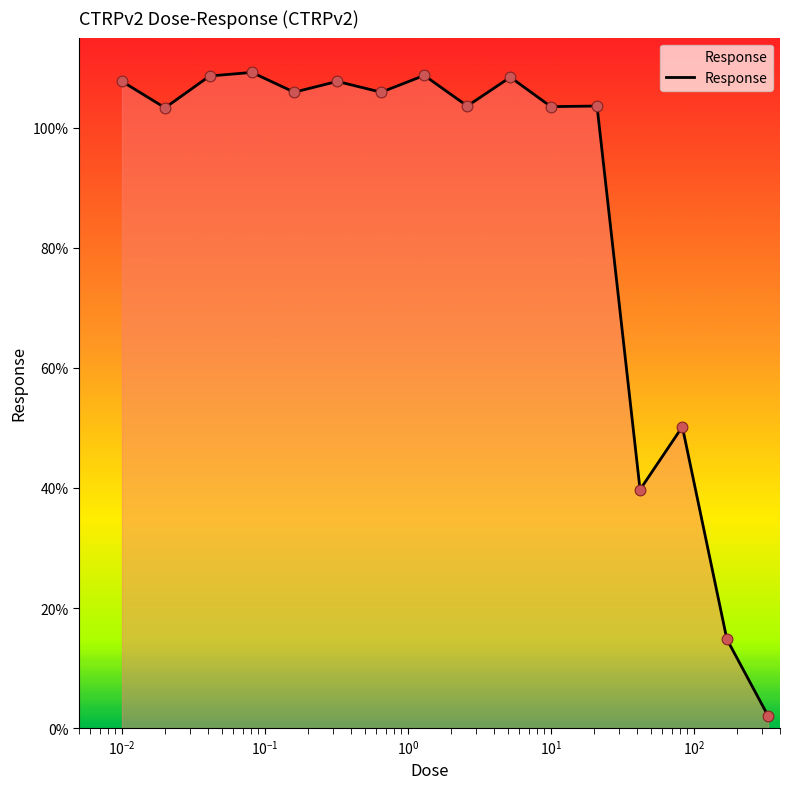

What is the greatest value displayed?

109.2